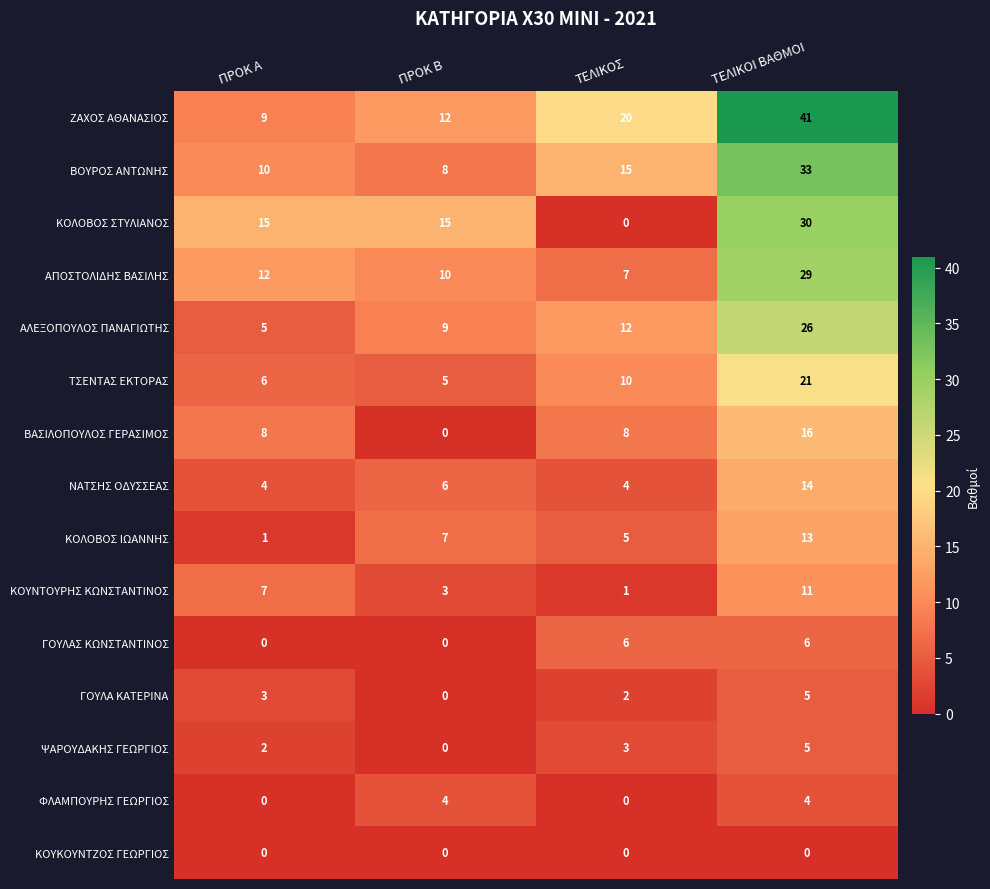

Which series has the largest total across all categories?

ΖΑΧΟΣ ΑΘΑΝΑΣΙΟΣ